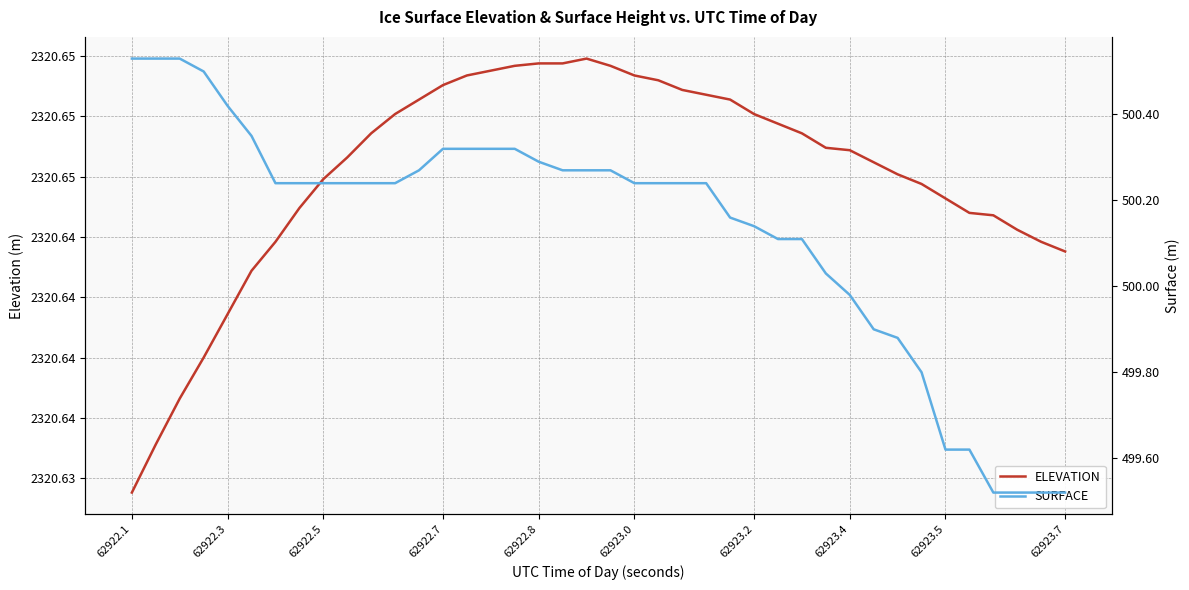

How many distinct data groups are displayed?

2